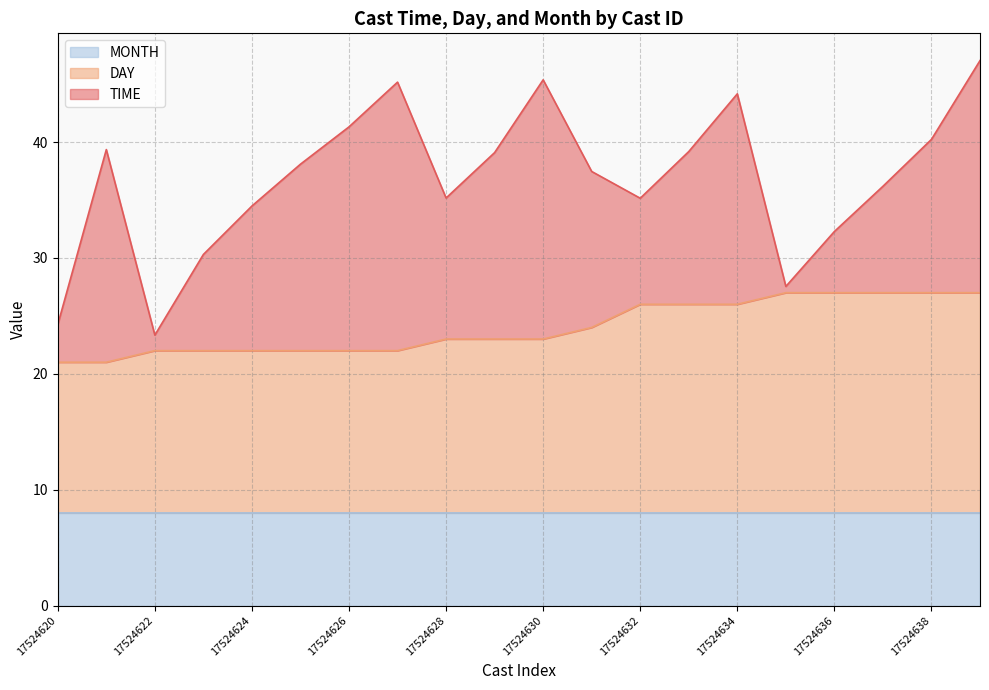

What are all the series names shown in the legend?

MONTH, DAY, TIME